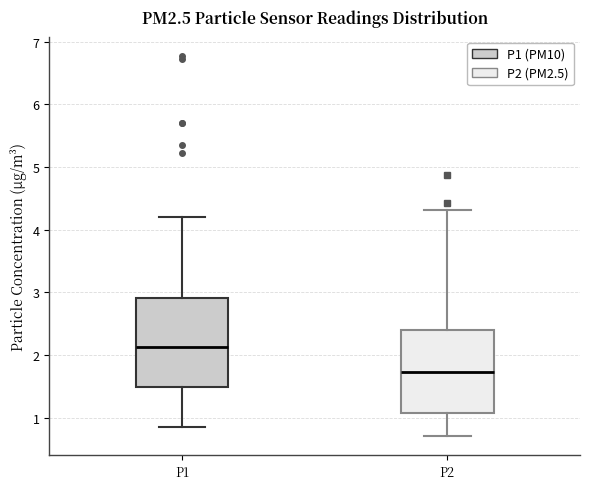

Where is the upper edge of the box for P1 on the y-axis? The values are not printed on the chart, so give them approximately, as read against the axis.

2.9